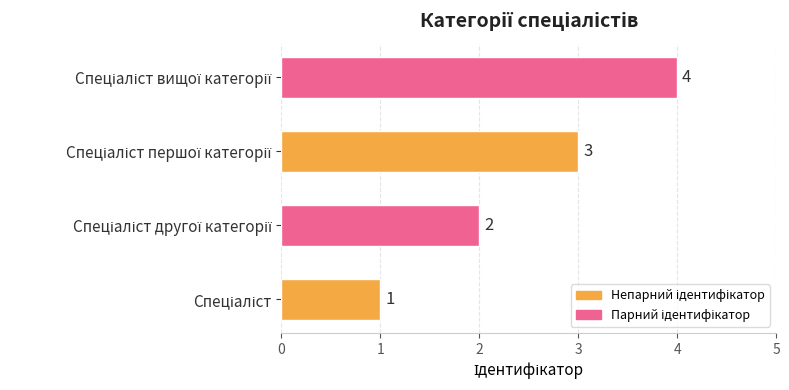

What is the maximum value shown in the chart?

4